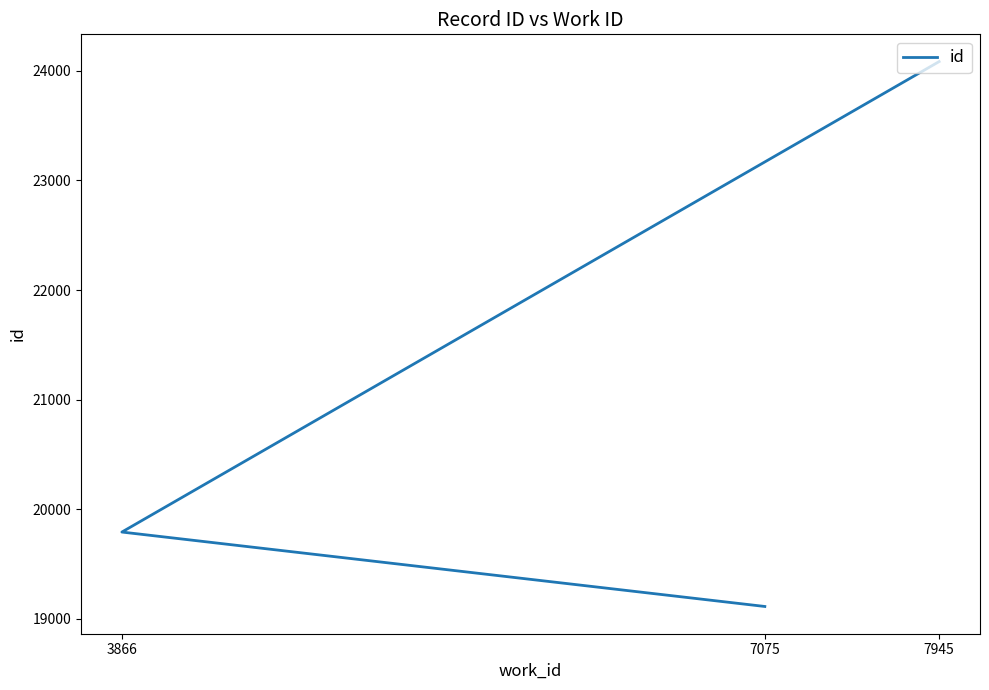

What is the sum of all values?

62989